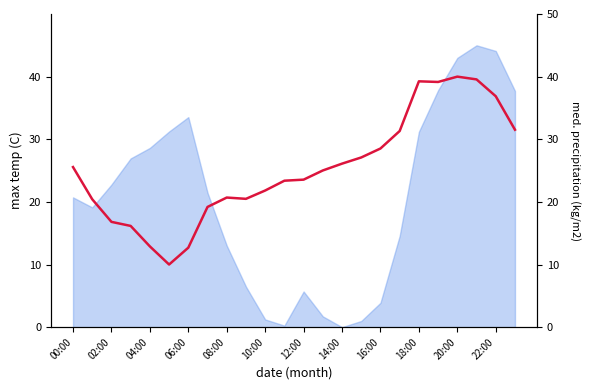

Which has a higher value, 18:00 or 02:00?

18:00